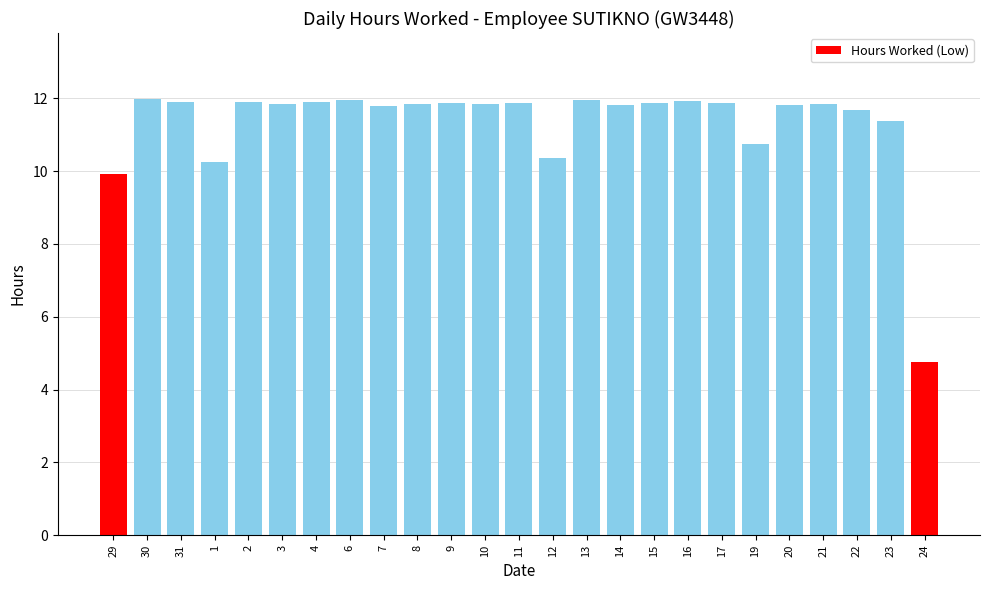

Is it true that the value at 1 is 13.8?

False